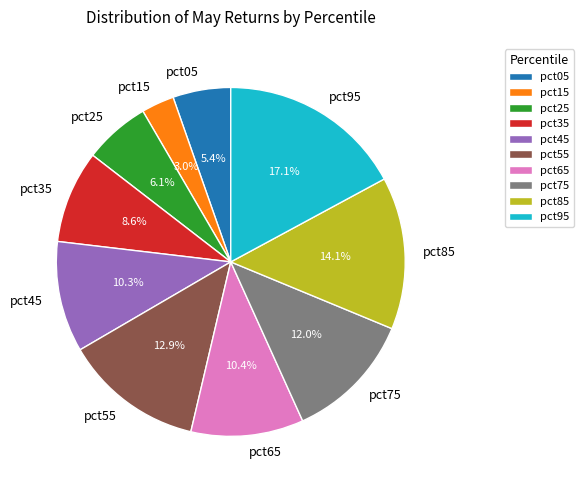

How much of the chart is everything except pct05?

94.6%